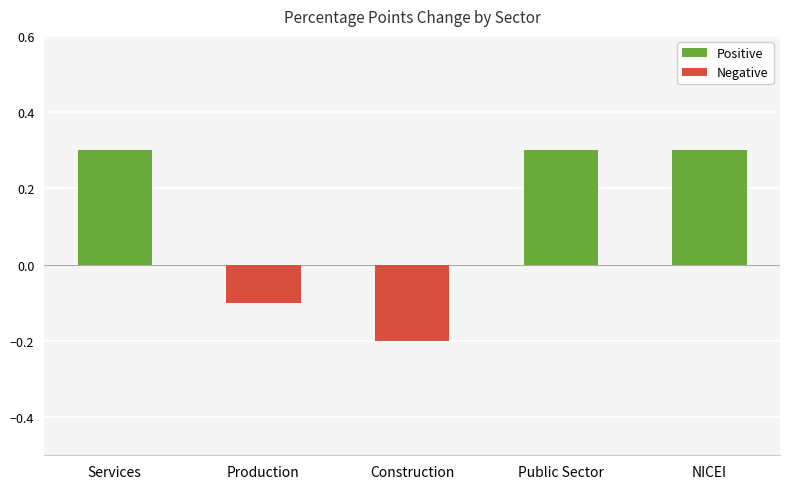

Count the values in the range 0 to 1.

3